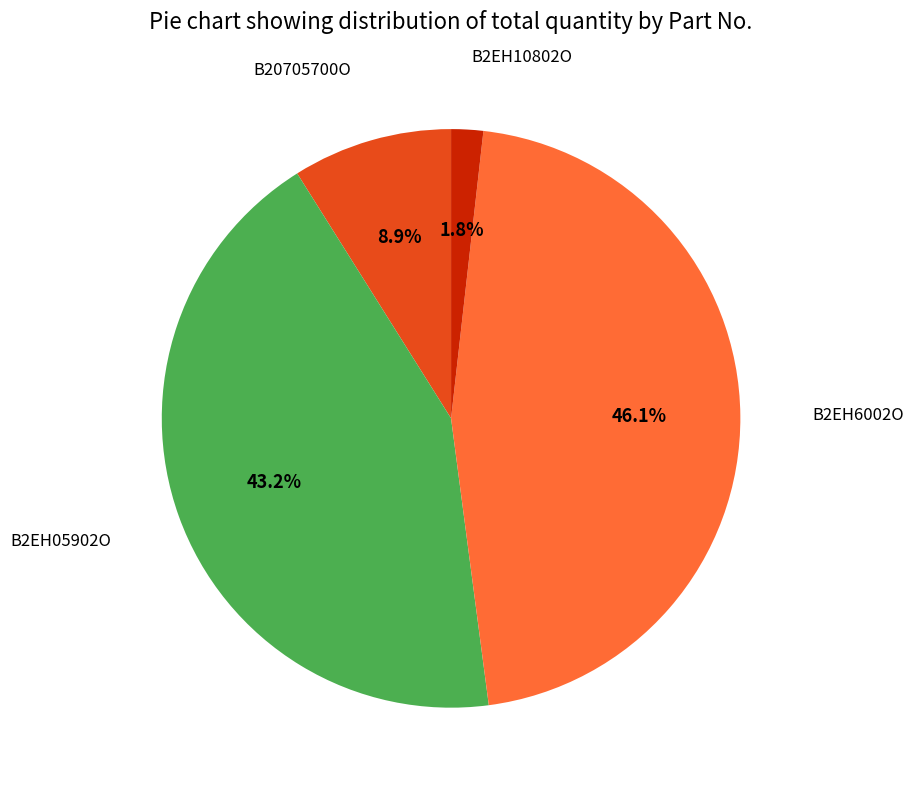

Which has a higher value, B2EH6002O or B2EH05902O?

B2EH6002O